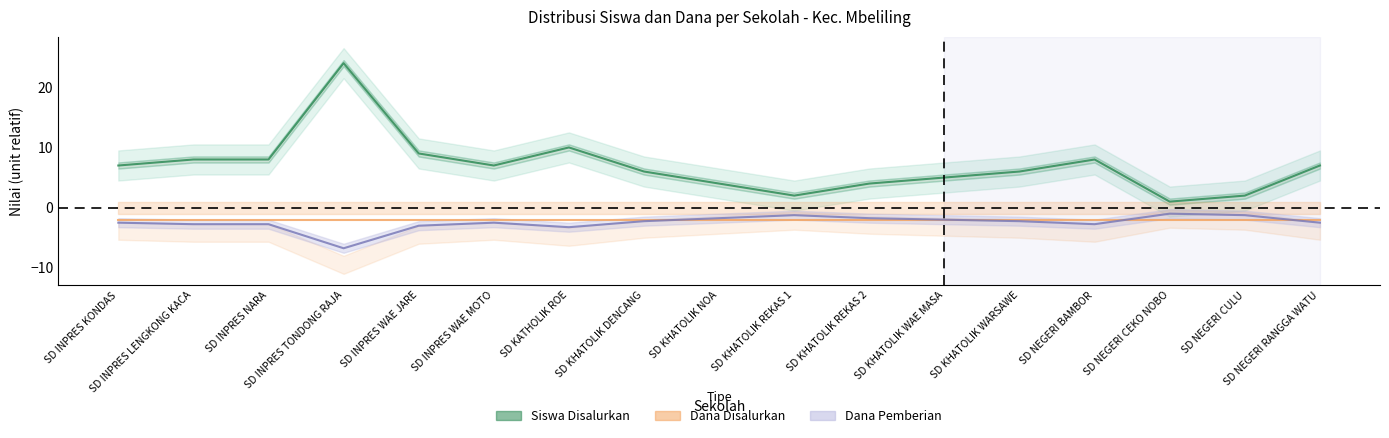

How many interior local valleys does the Siswa Disalurkan series have?

3